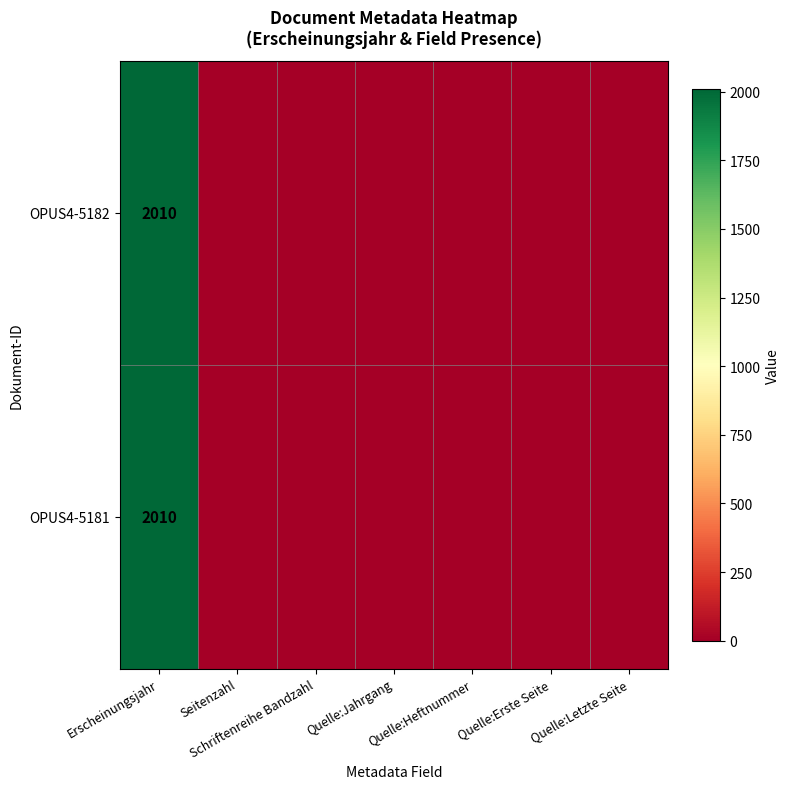

List the series in order of their peak value, lowest first.

OPUS4-5182, OPUS4-5181